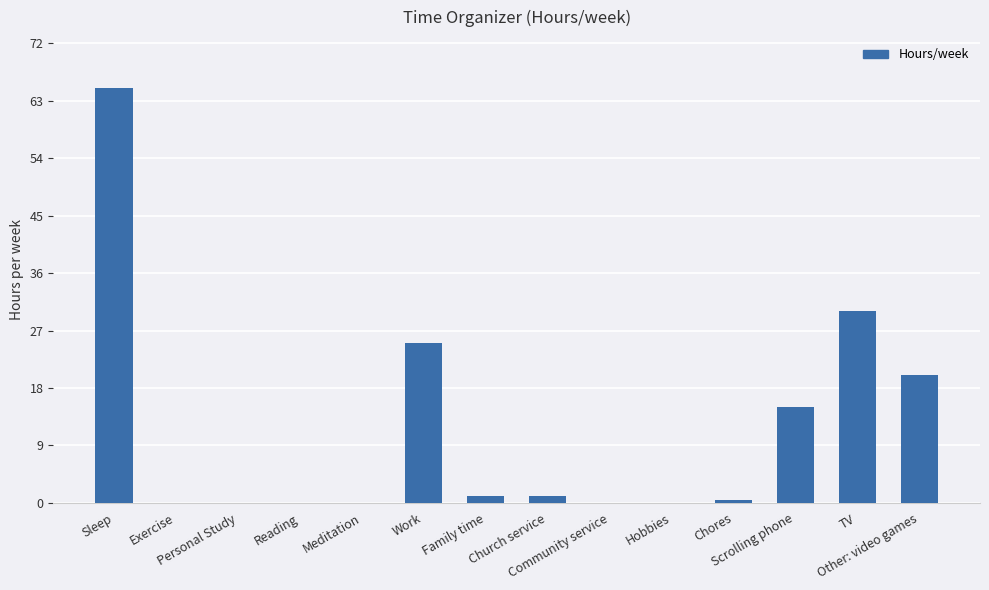

What is the maximum value shown in the chart?

65.0